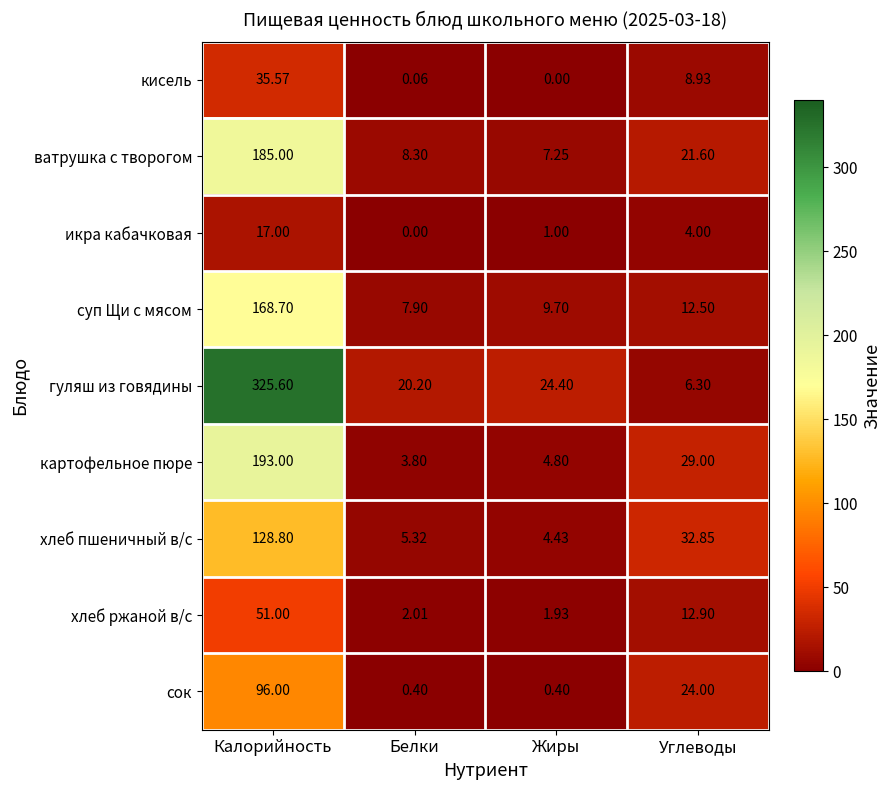

Where does the икра кабачковая series first go above 4?

Калорийность